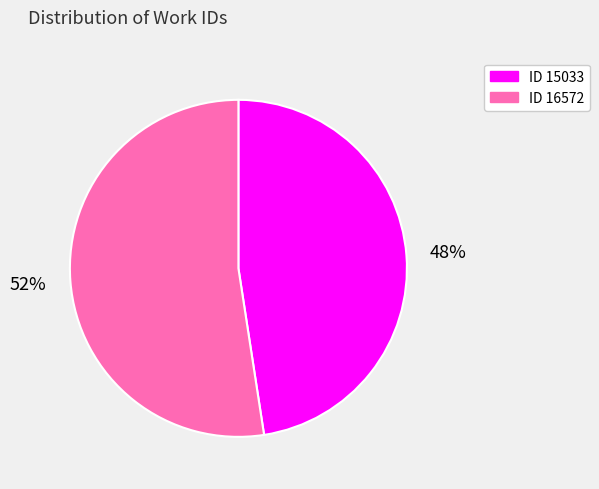

Approximately how many times larger is the value at ID 15033 compared to ID 16572?

0.9